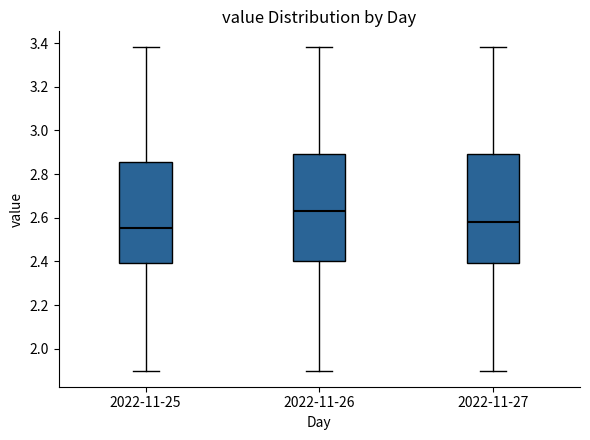

Which box's median line is the highest?

2022-11-26